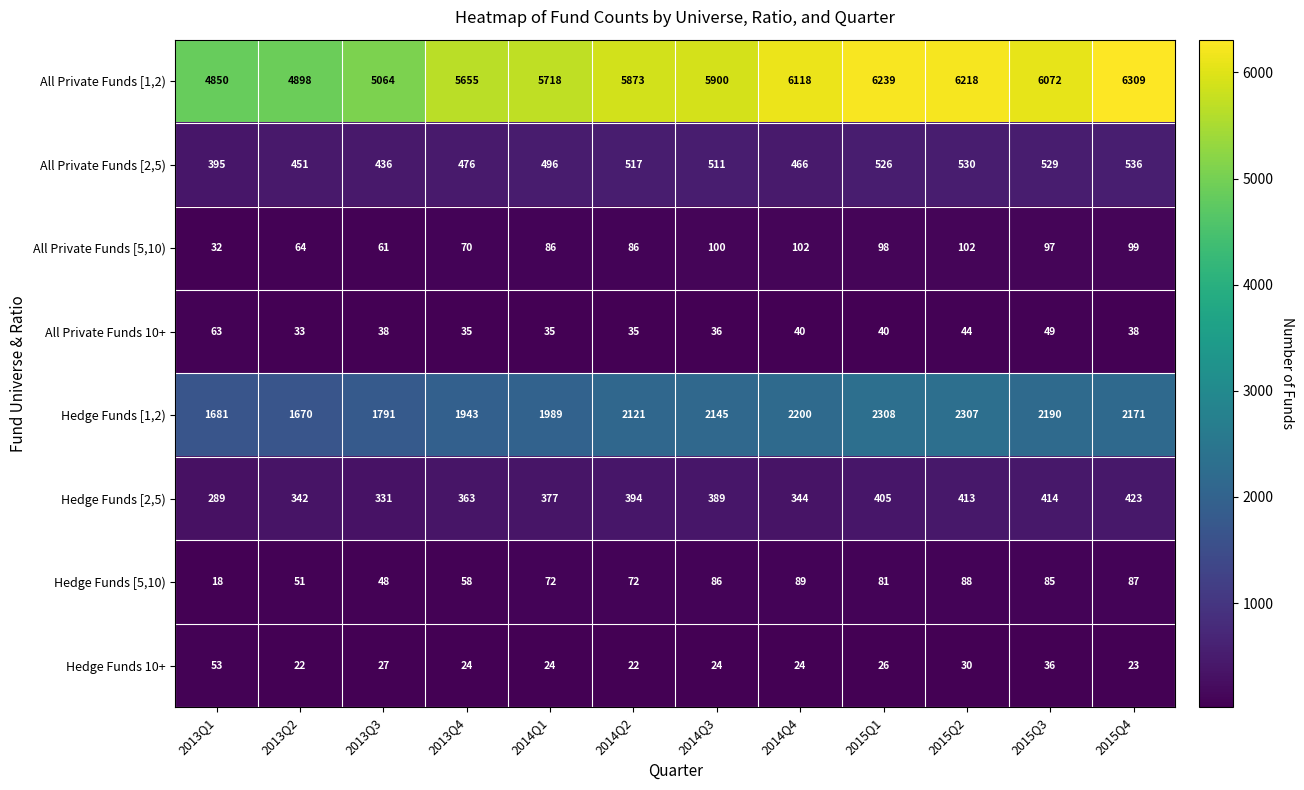

At how many categories does at least one series exceed 2740?

12